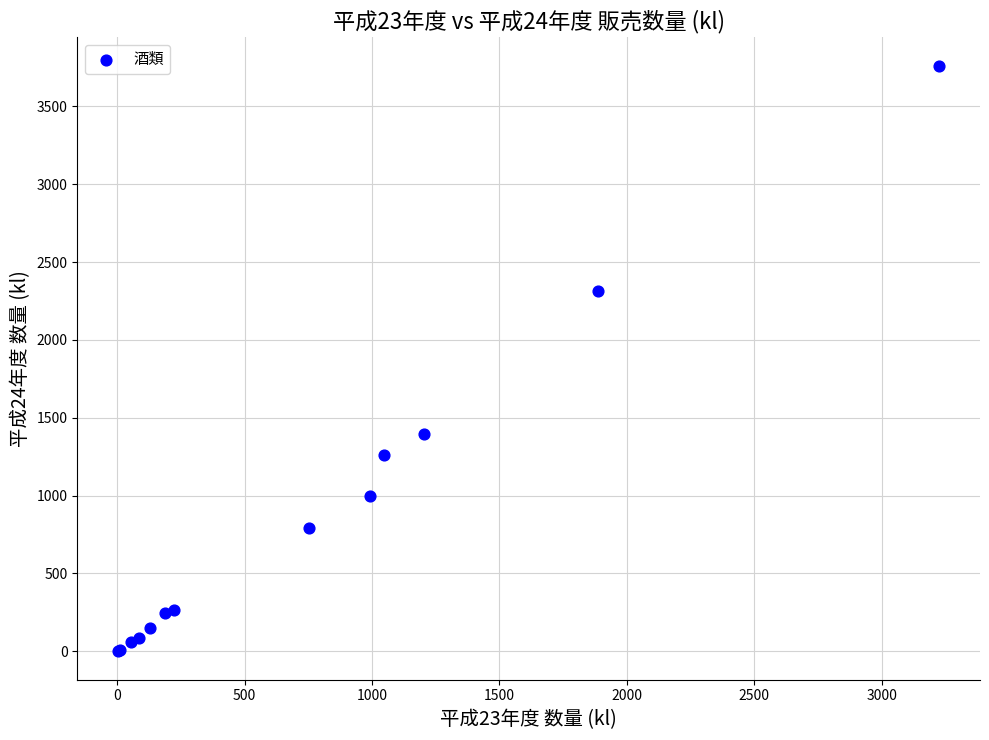

What Y value in the scatter plot is closest to 1881?

2316